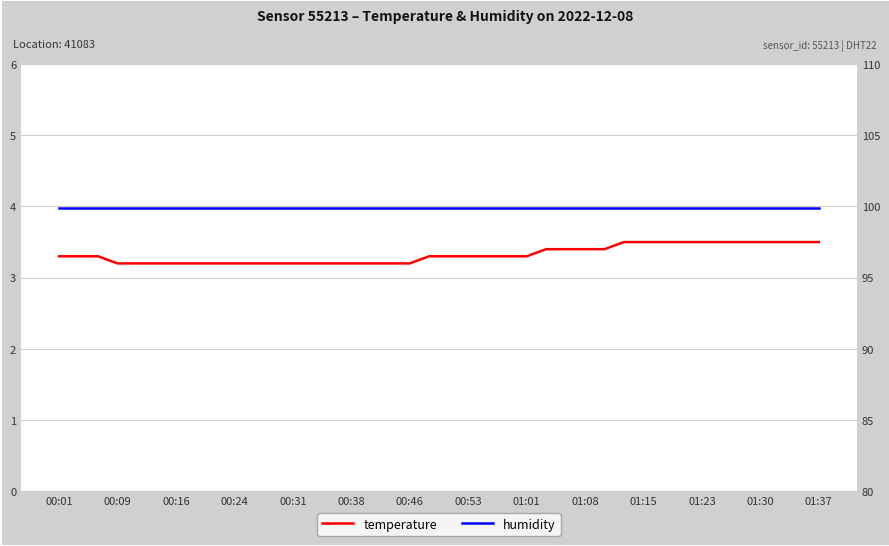

What are all the series names shown in the legend?

temperature, humidity